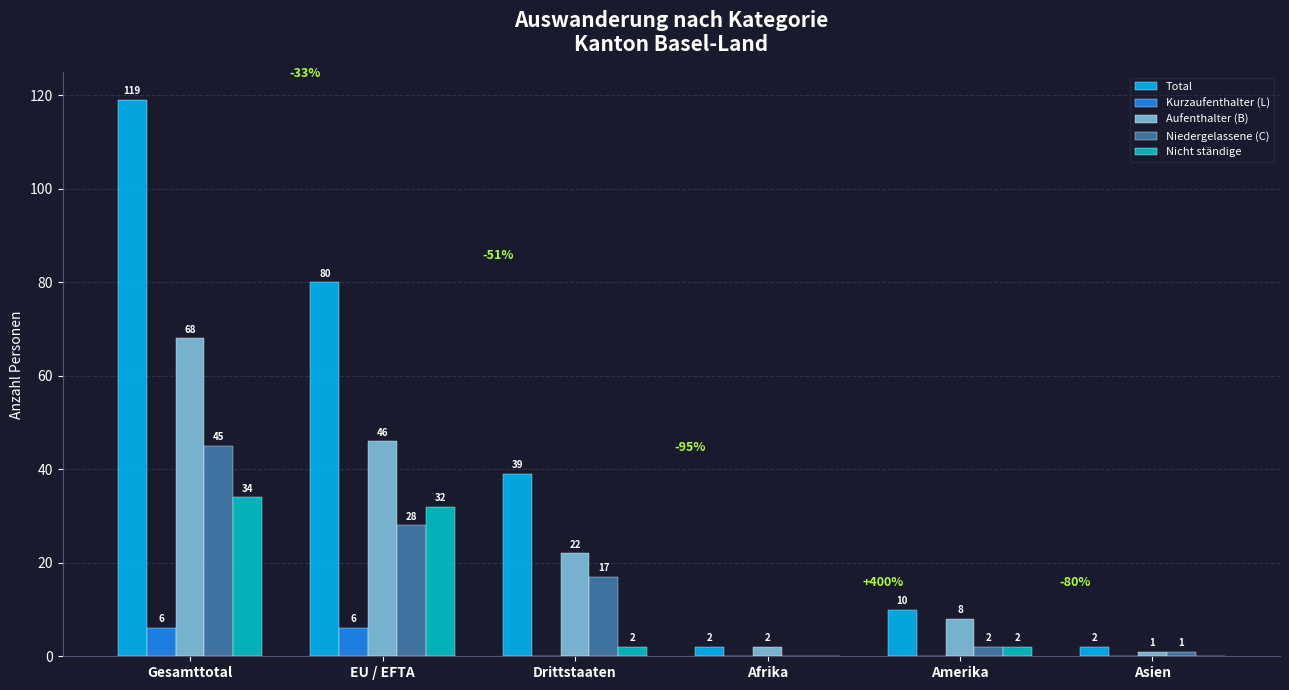

What is the highest value of the Nicht ständige series?

34